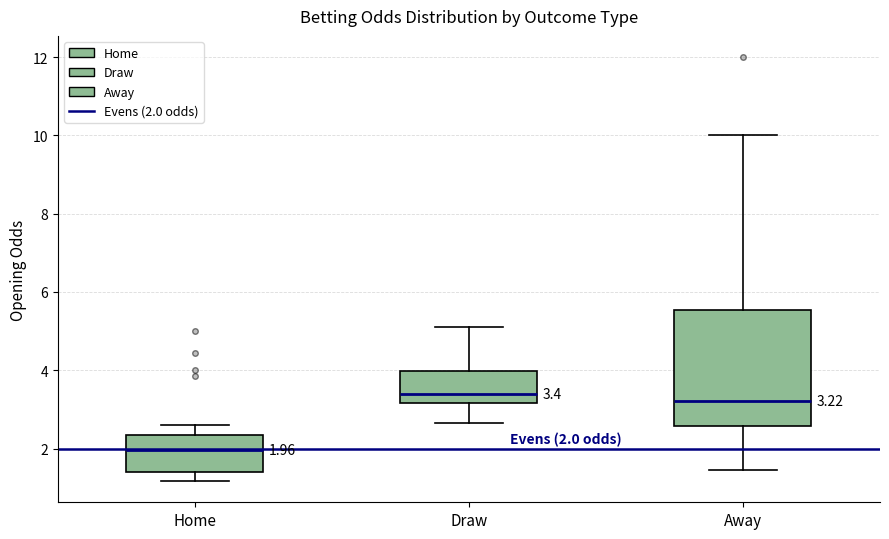

Which box is the tallest, from its lower edge to its upper edge?

Away